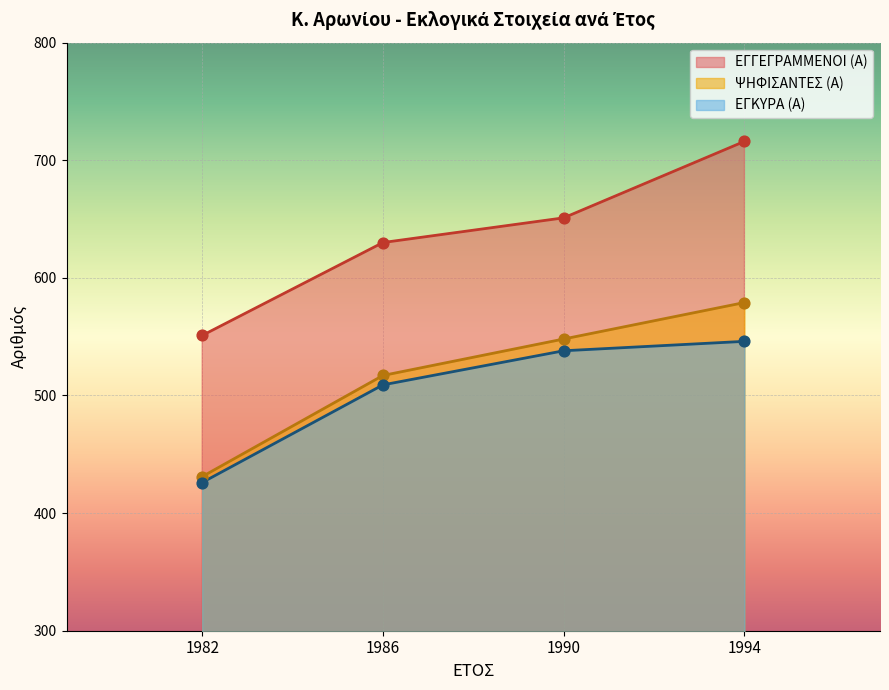

Which series has the largest total across all categories?

ΕΓΓΕΓΡΑΜΜΕΝΟΙ (Α)